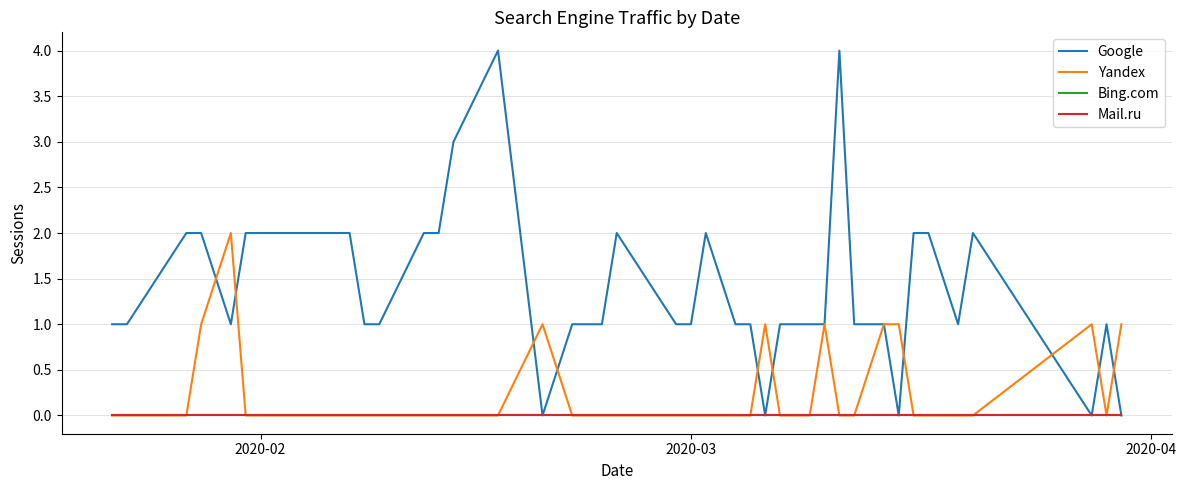

Which series has the largest total across all categories?

Google